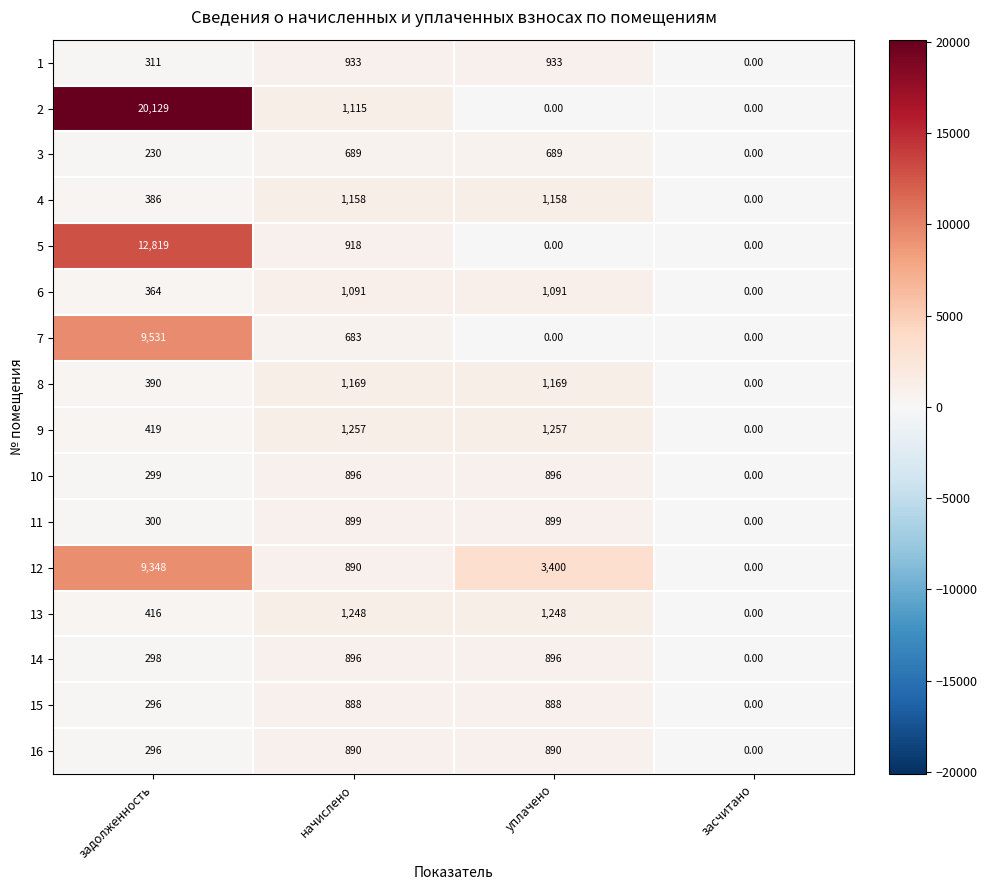

Which series changed the most between начислено and уплачено?

12